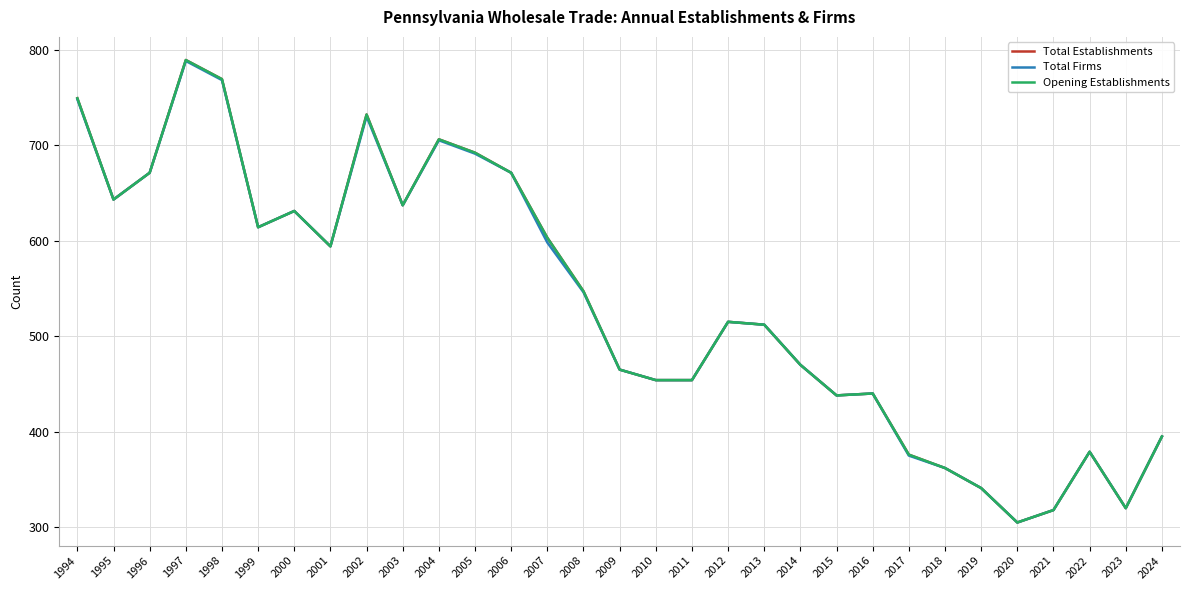

True or false: Total Establishments has more than 2 interior local peaks.

True